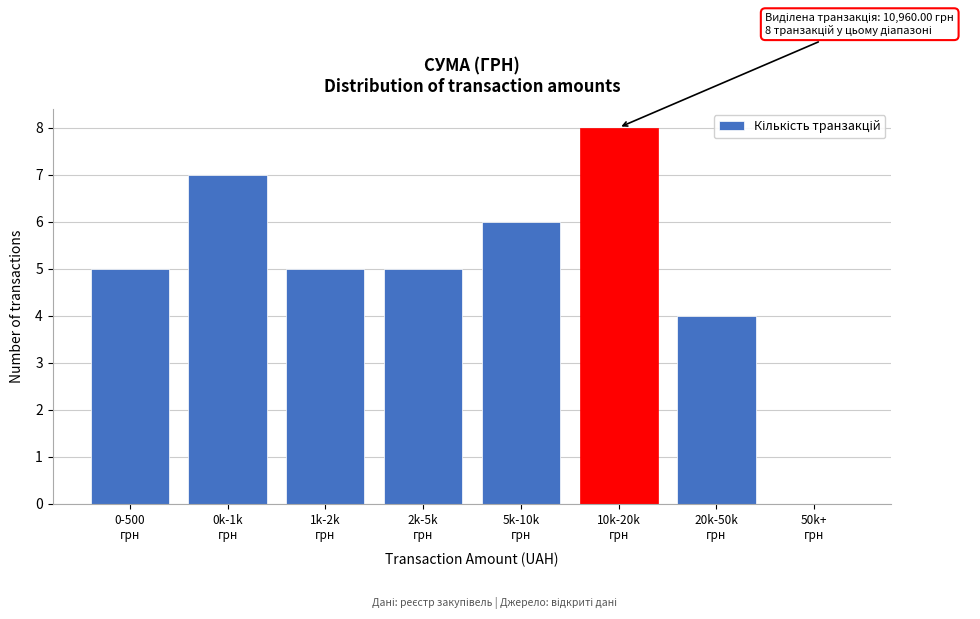

What is the greatest value displayed?

8